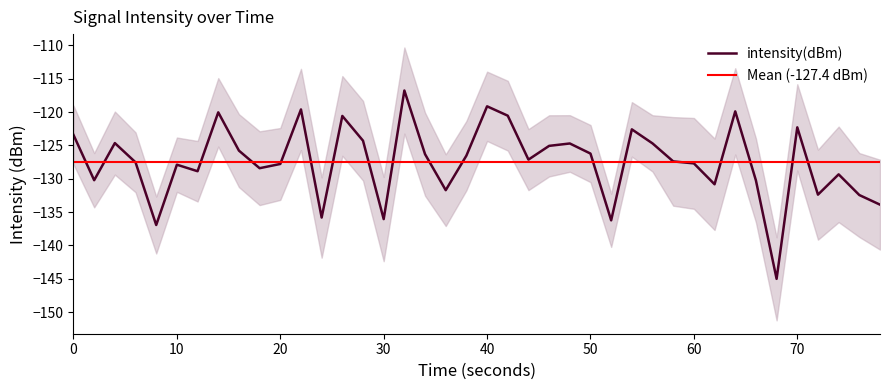

Count the number of values greater than -127.

19